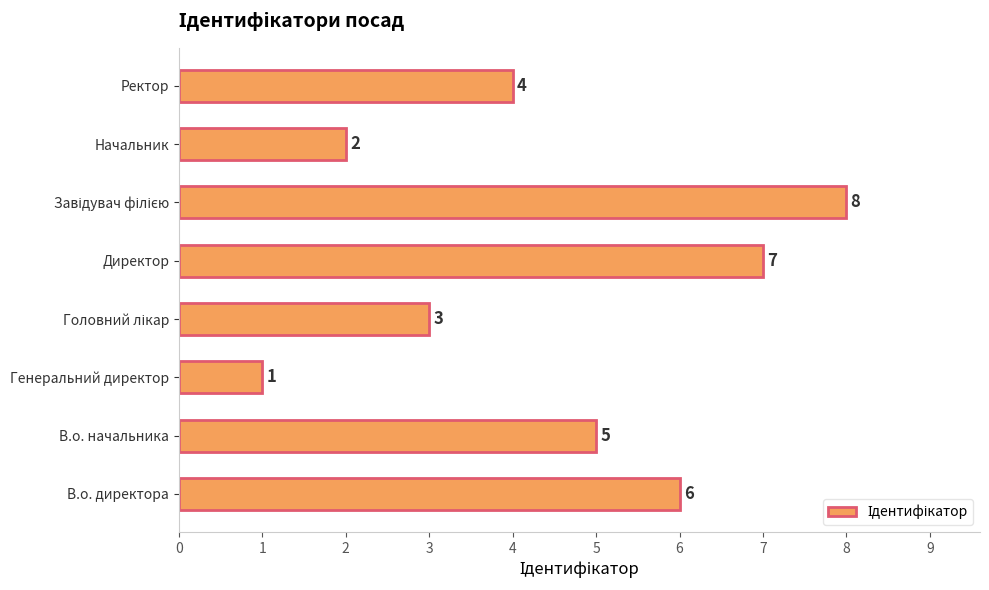

What is the difference between the maximum and second lowest values?

6